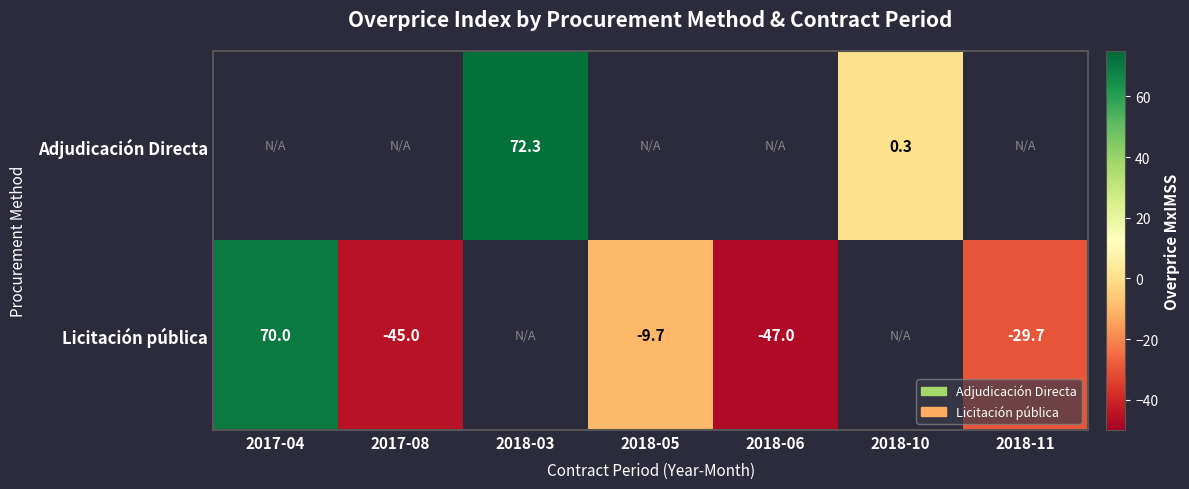

Is the value of Adjudicación Directa at 2018-03 greater than the value of Licitación pública at 2018-11?

Yes